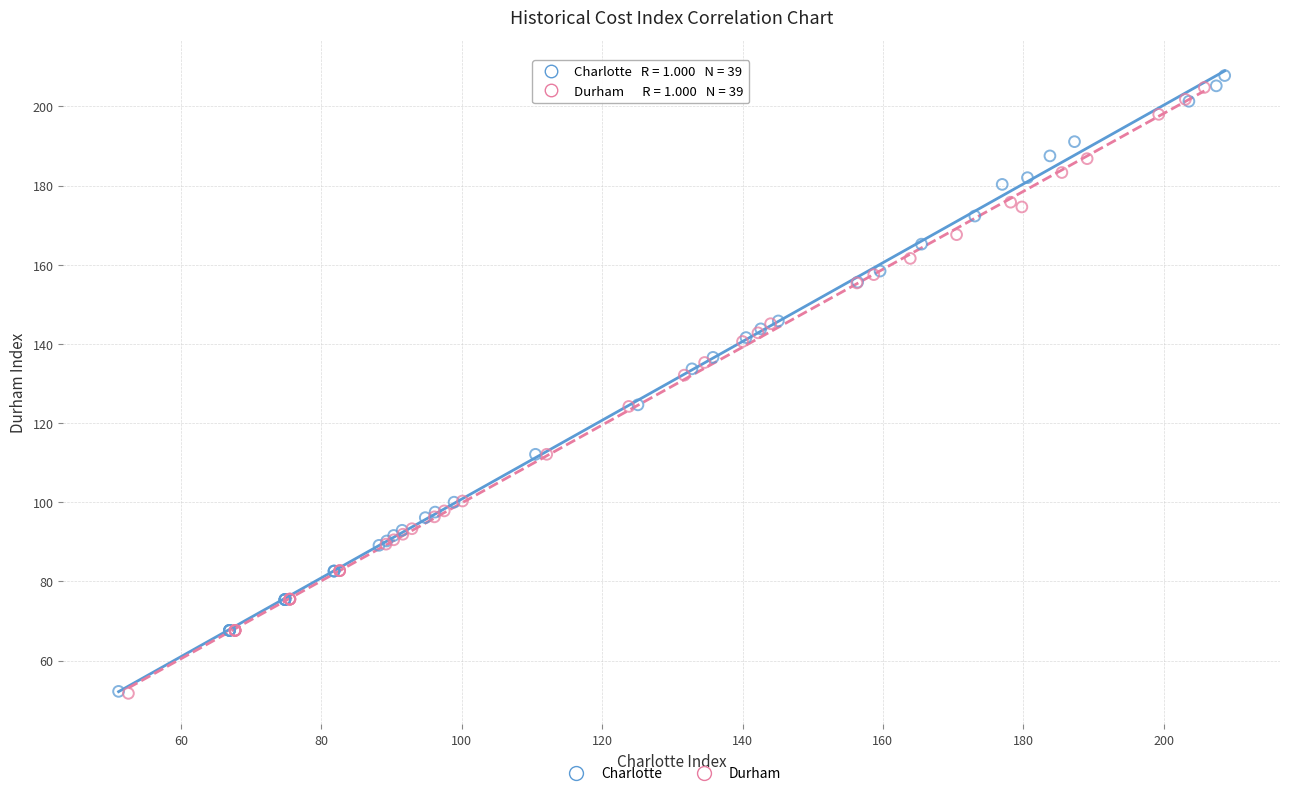

Which series has the largest Y range (max minus min)?

Charlotte